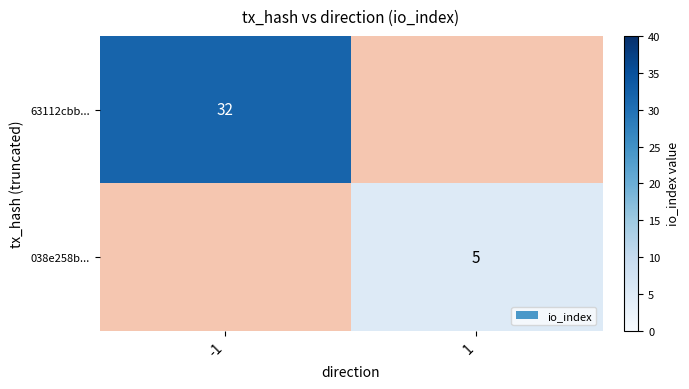

Is it true that 038e258b... equals 5 at 1?

True